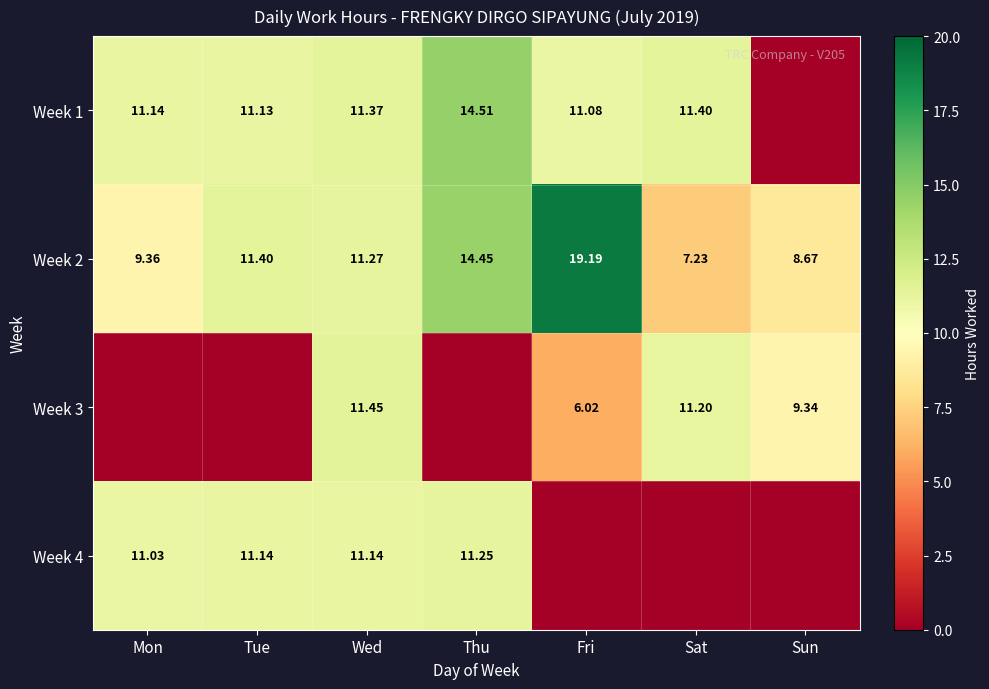

Where does the Week 2 series first go above 11?

Tue